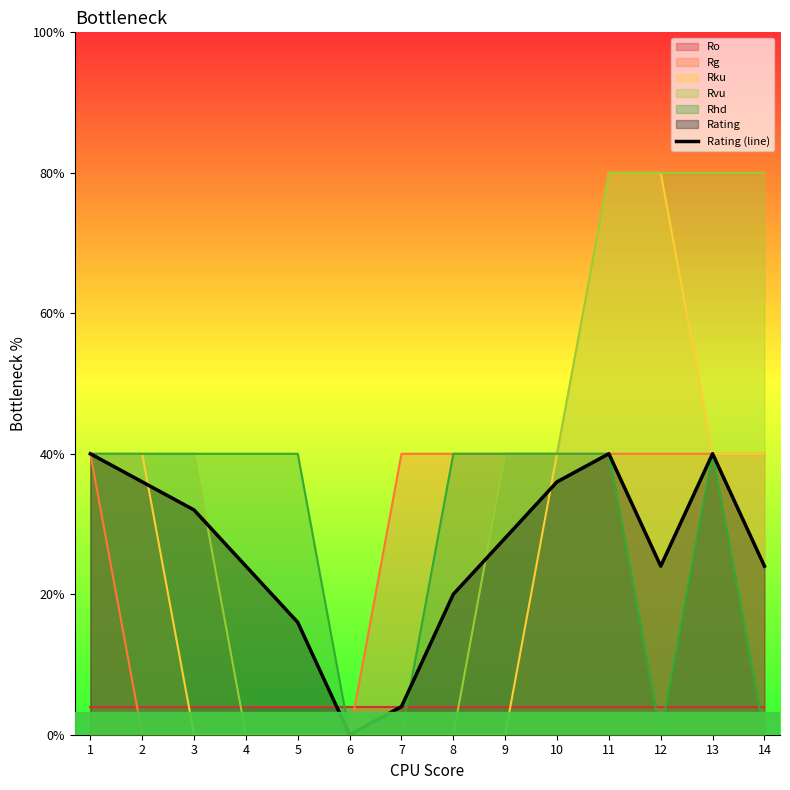

Reading left to right, extract all data points from this chart.

1.0	0.9	0.8	0.6	0.4	0.0	0.1	0.5	0.7	0.9	1.0	0.6	1.0	0.6